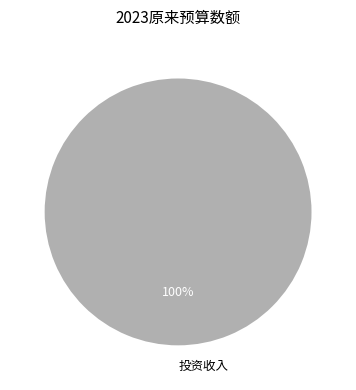

The 投资收入 slice represents 100% of the pie. True or false?

True